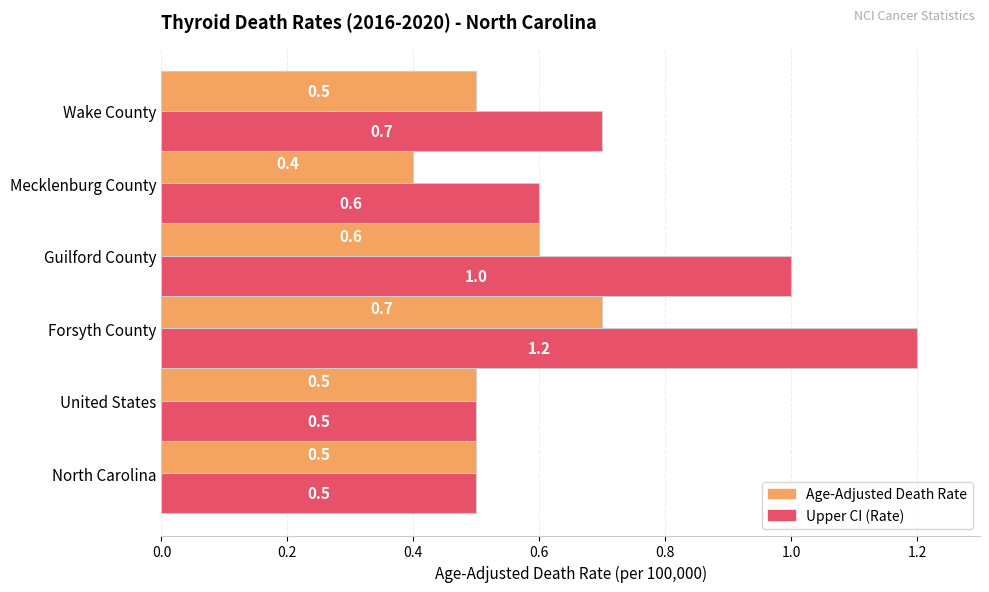

Count the Age-Adjusted Death Rate values in the range 0 to 1.

6